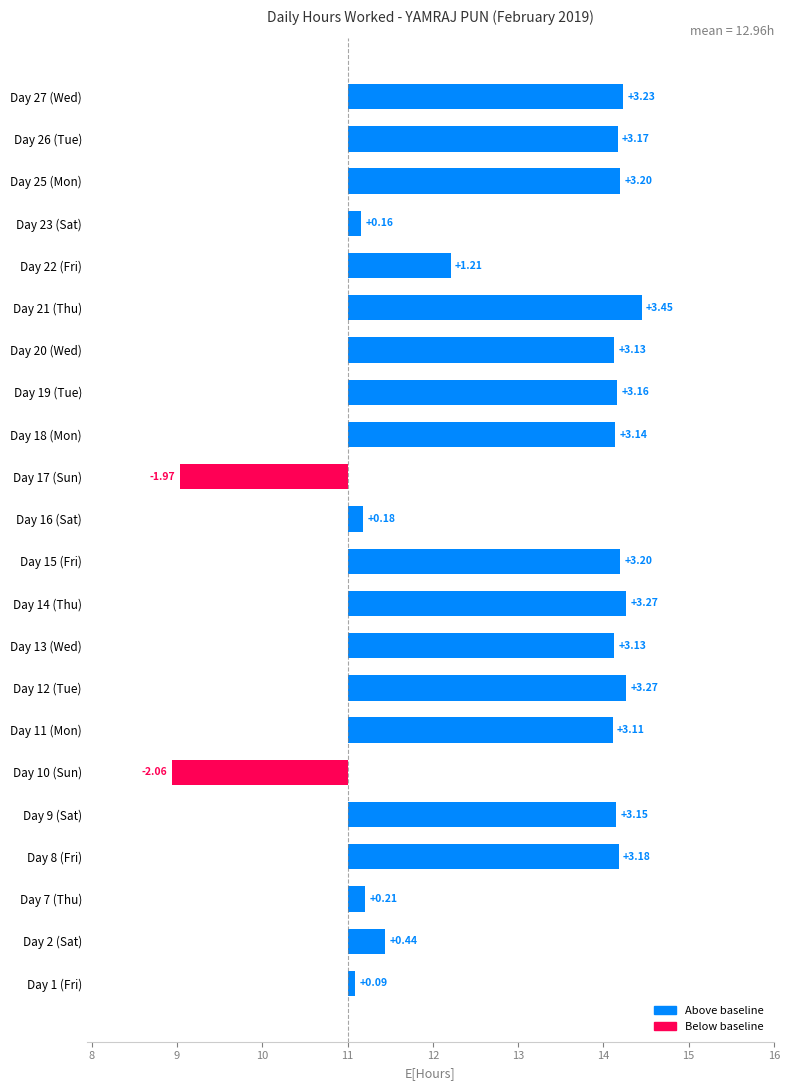

What is the minimum value shown in the chart?

-2.1